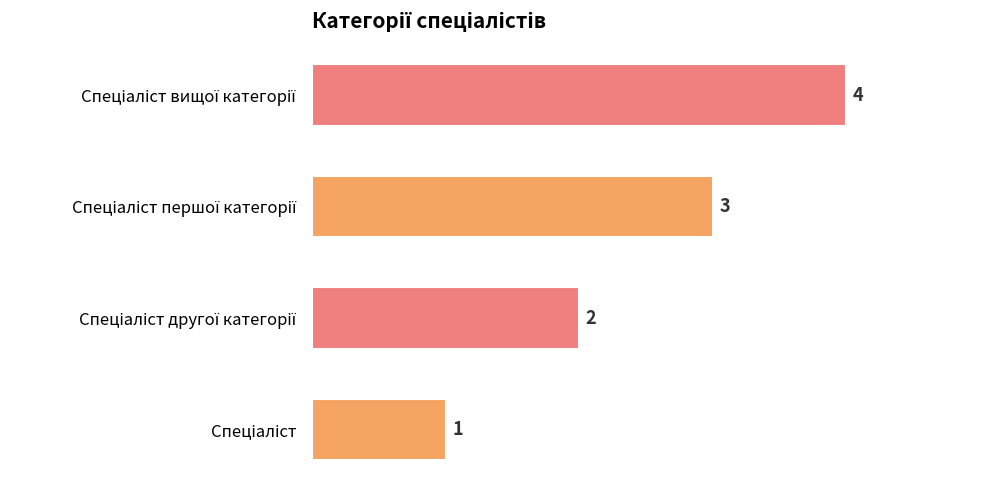

Count the values in the range 2 to 4.

3